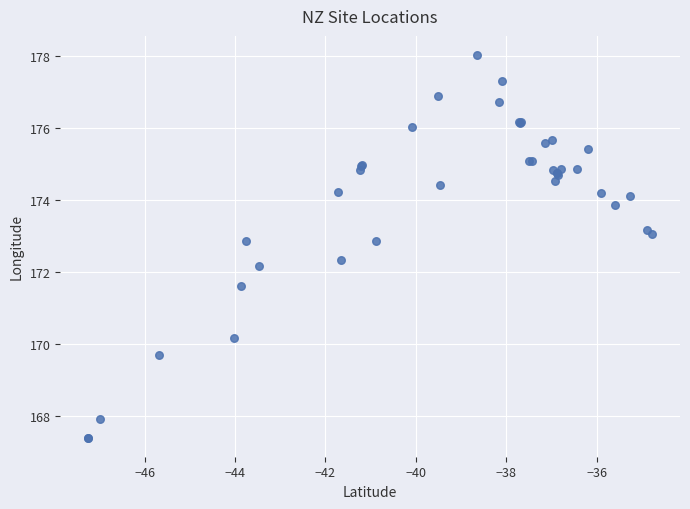

What Y value in the scatter plot is closest to 172?

172.2